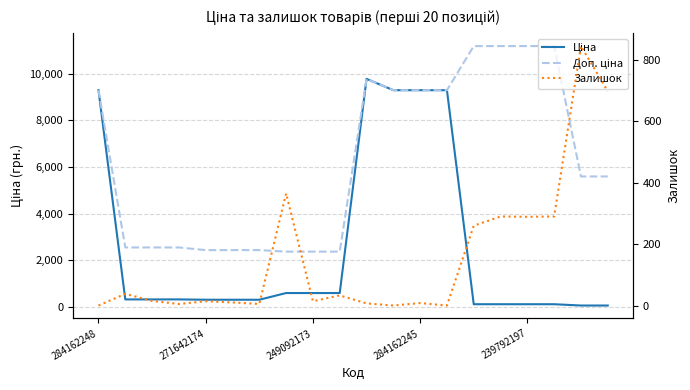

What are all the series names shown in the legend?

Ціна, Доп. ціна, Залишок